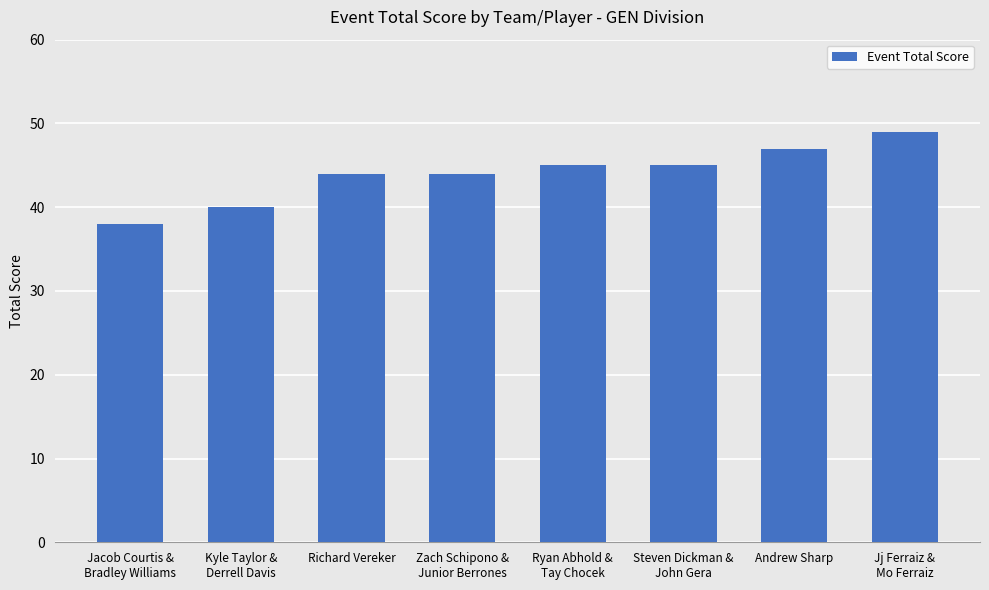

What is the sum of the values at Ryan Abhold &
Tay Chocek and Jacob Courtis &
Bradley Williams?

83